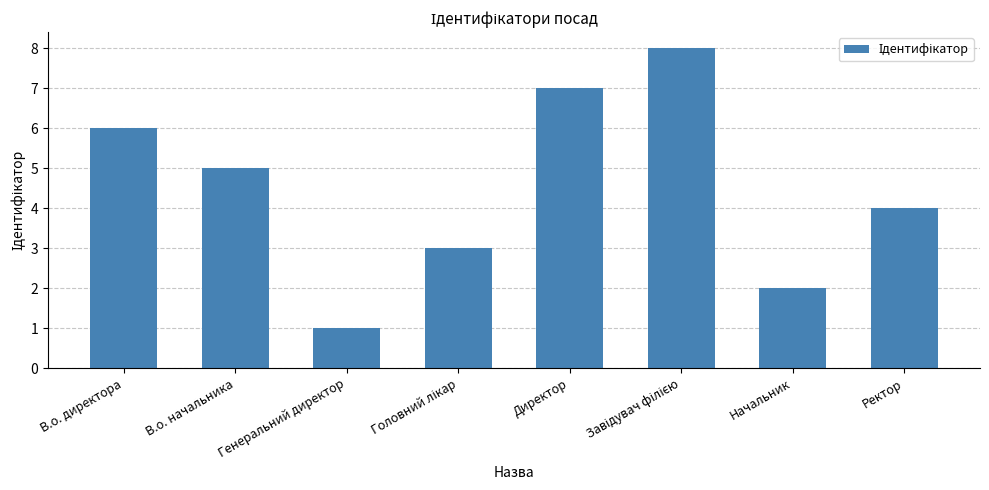

Which has a higher value, Начальник or Директор?

Директор